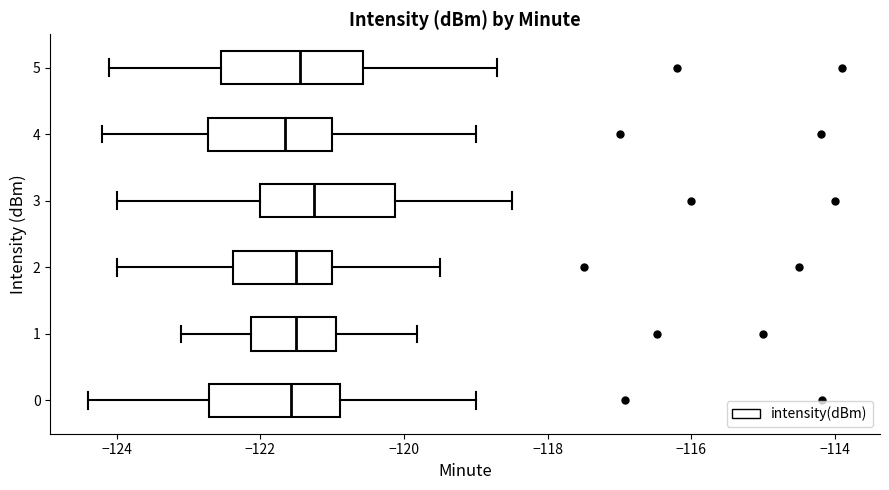

Reading bottom to top, read every box against the x-axis: the position of its median line, the range the box covers, and the ends of its whiskers. The values are not printed on the chart, so give them approximately, as read against the axis.

0: median -121.6, box -122.8 to -120.8, whiskers -124.4 to -119.0
1: median -121.4, box -122.2 to -121.0, whiskers -123.0 to -119.8
2: median -121.4, box -122.4 to -121.0, whiskers -124.0 to -119.4
3: median -121.2, box -122.0 to -120.2, whiskers -124.0 to -118.4
4: median -121.6, box -122.8 to -121.0, whiskers -124.2 to -119.0
5: median -121.4, box -122.6 to -120.6, whiskers -124.0 to -118.6